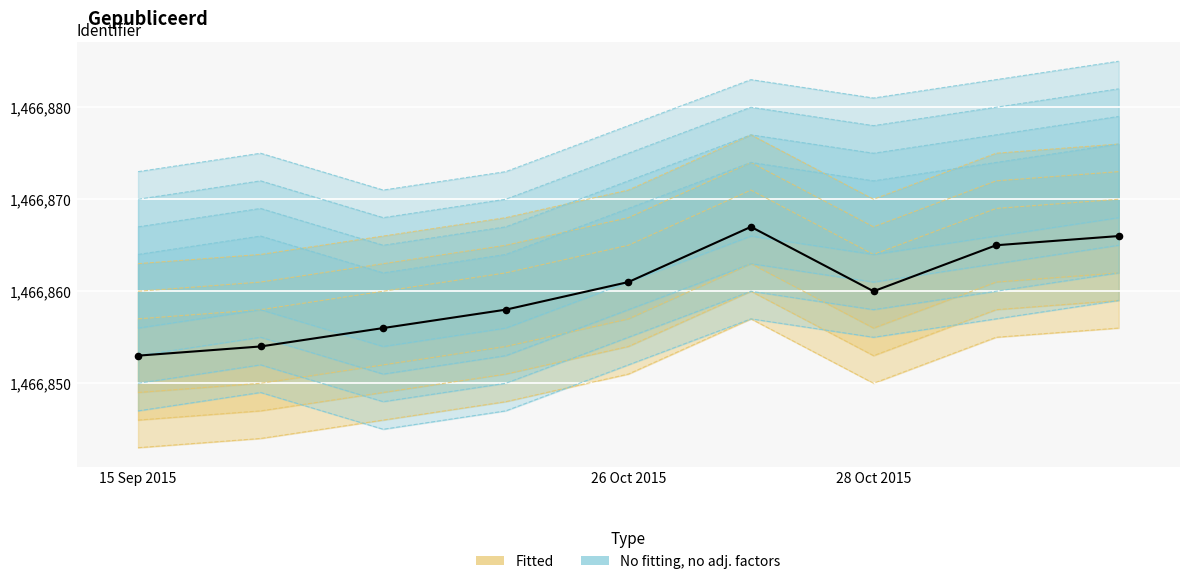

What are all the series names shown in the legend?

Fitted, No fitting, no adj. factors